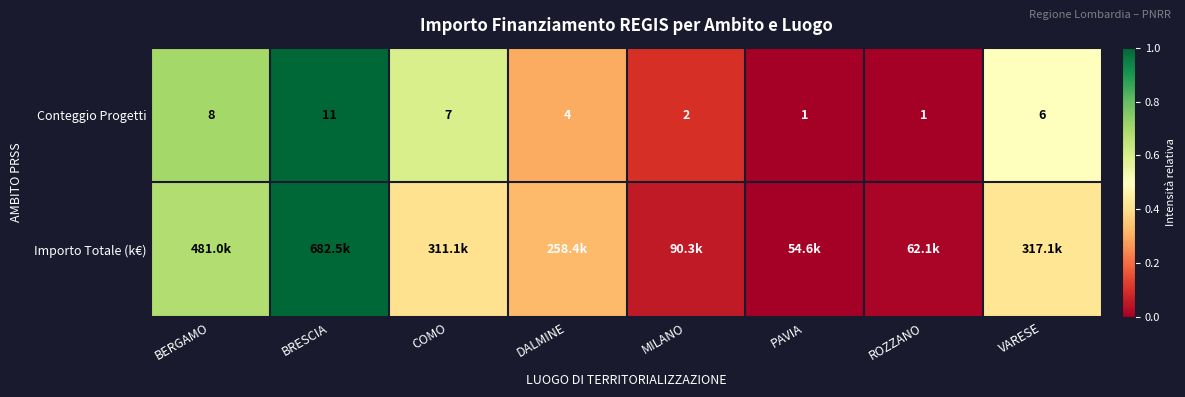

At which label is Conteggio Progetti closest to 6?

VARESE